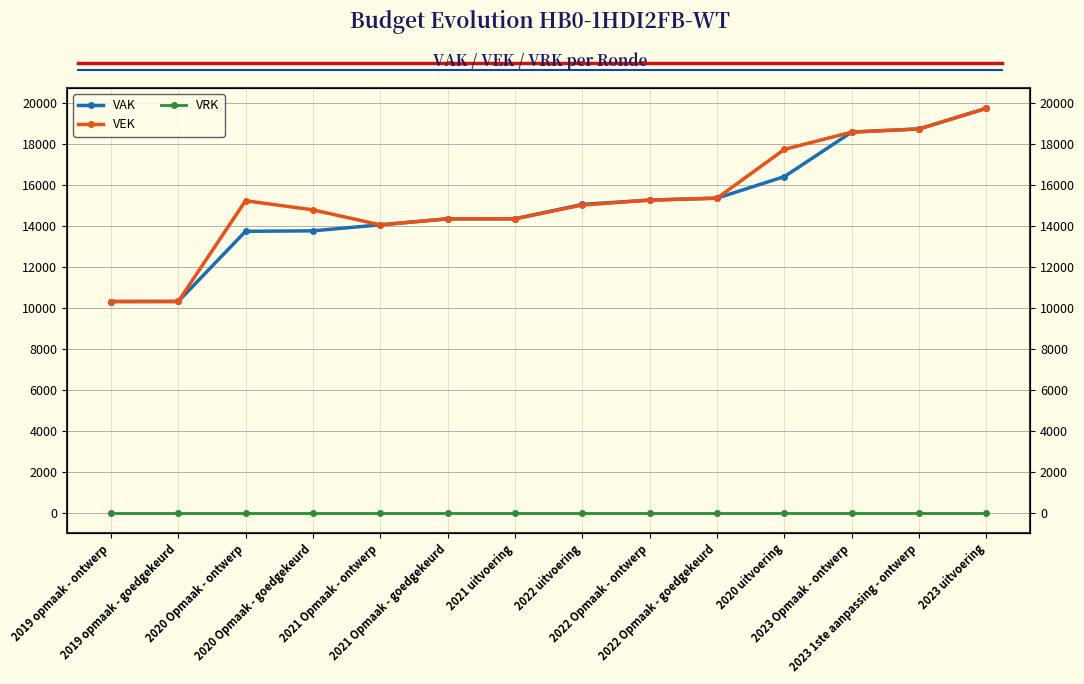

Rank the series at 2023 Opmaak - ontwerp from lowest to highest value.

VRK, VAK, VEK